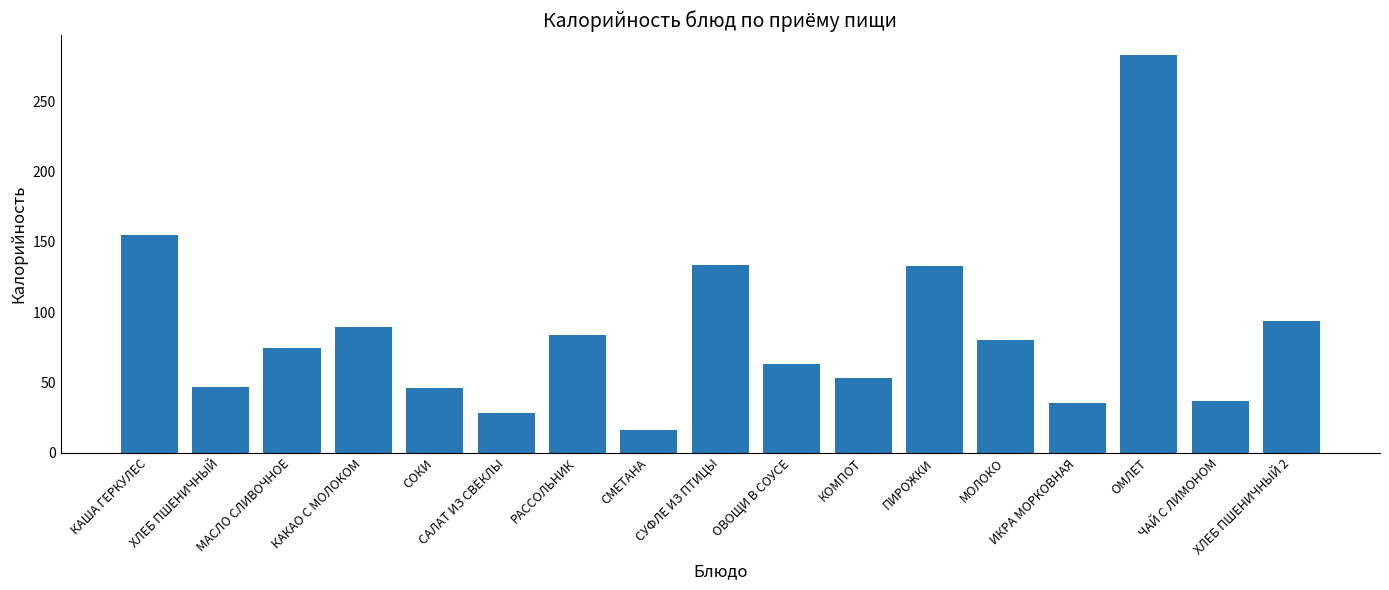

What is the greatest value displayed?

283.0